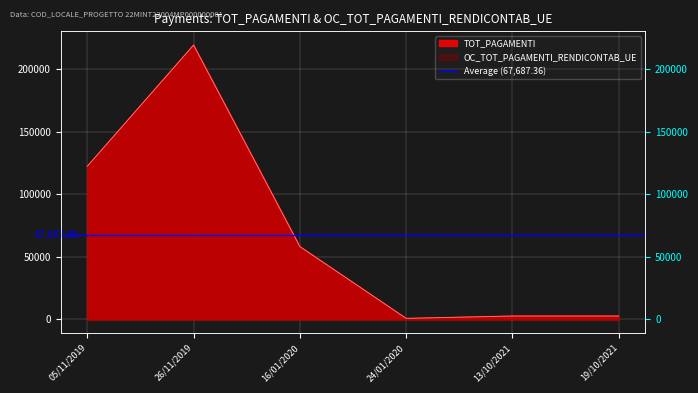

At which category does OC_TOT_PAGAMENTI_RENDICONTAB_UE reach its first local valley?

24/01/2020